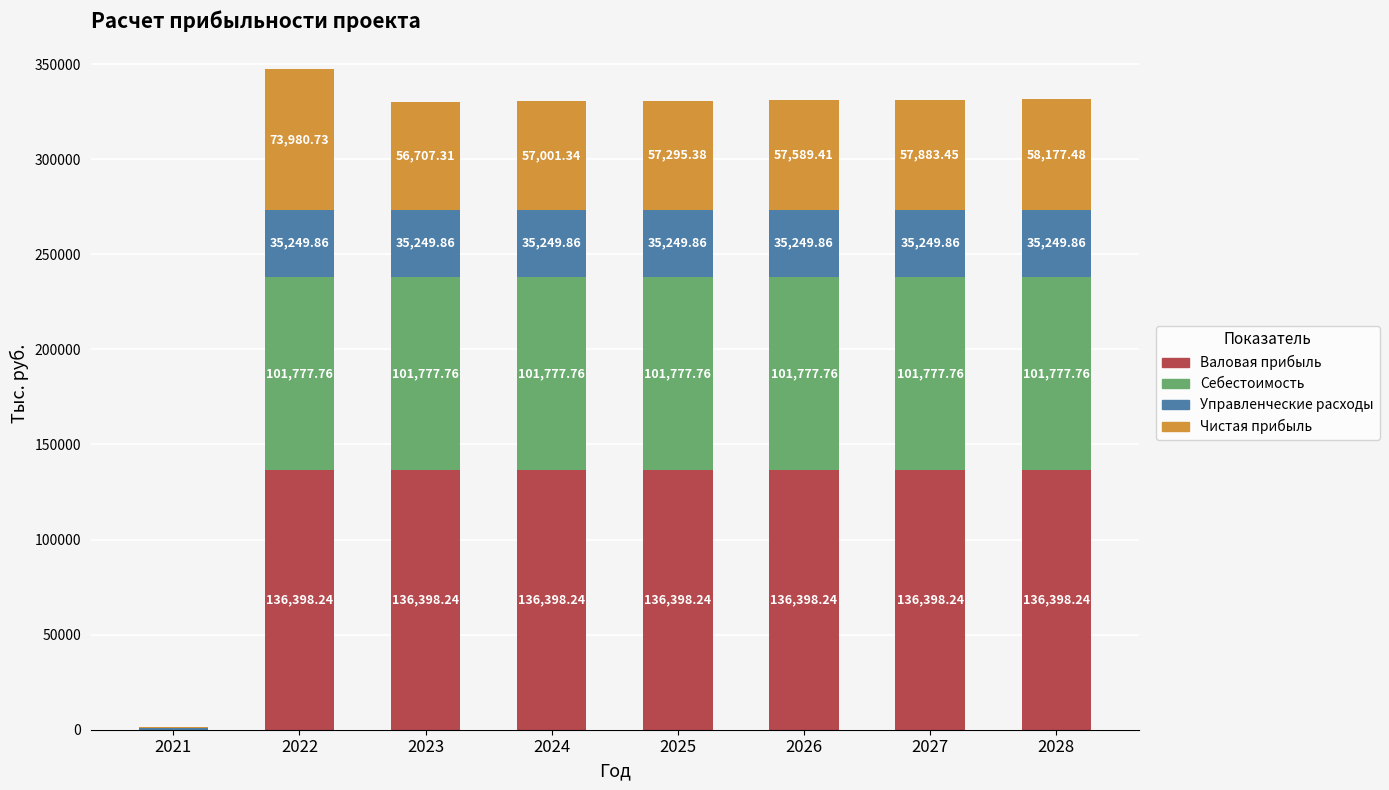

At which category is the sum across all series the highest?

2022